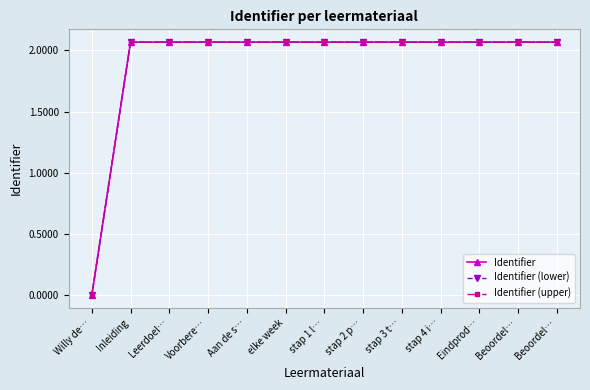

What are all the series names shown in the legend?

Identifier, Identifier (lower), Identifier (upper)